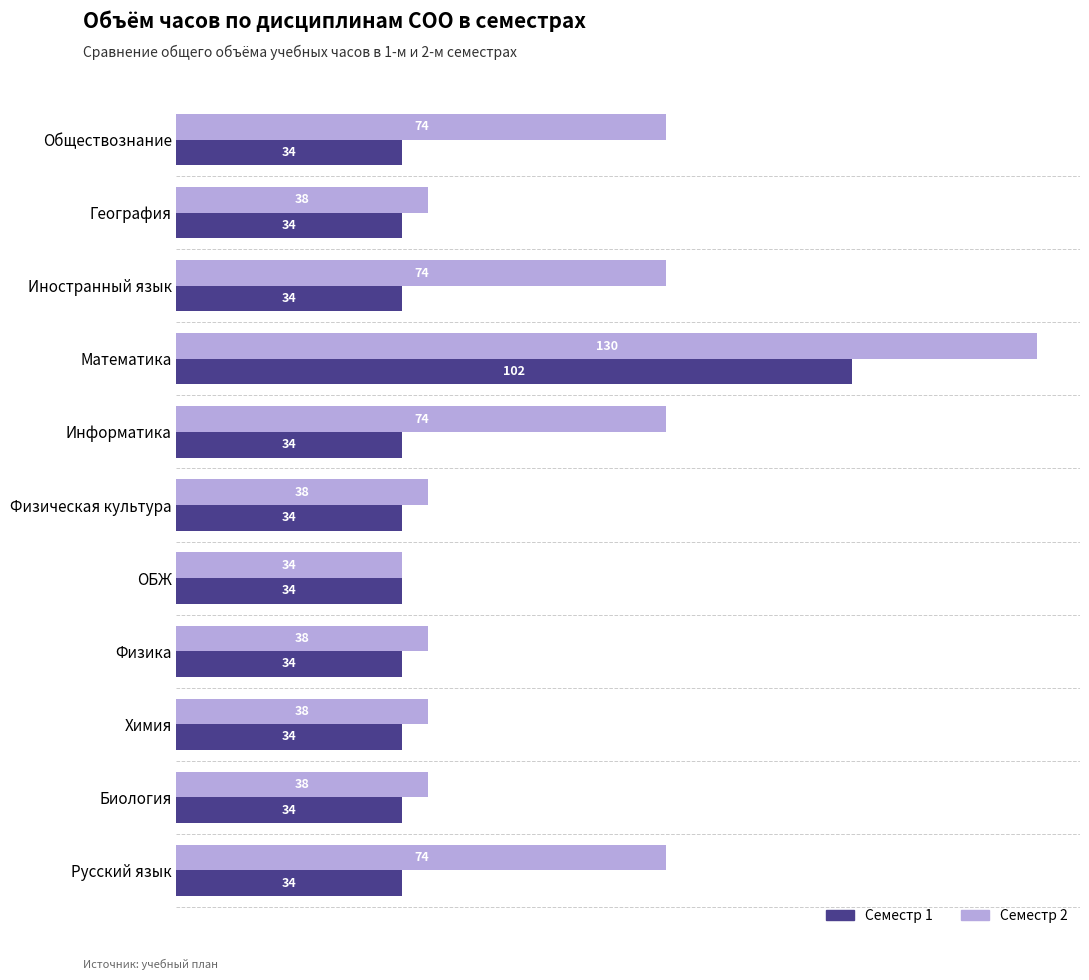

What is the minimum value for Семестр 2?

34